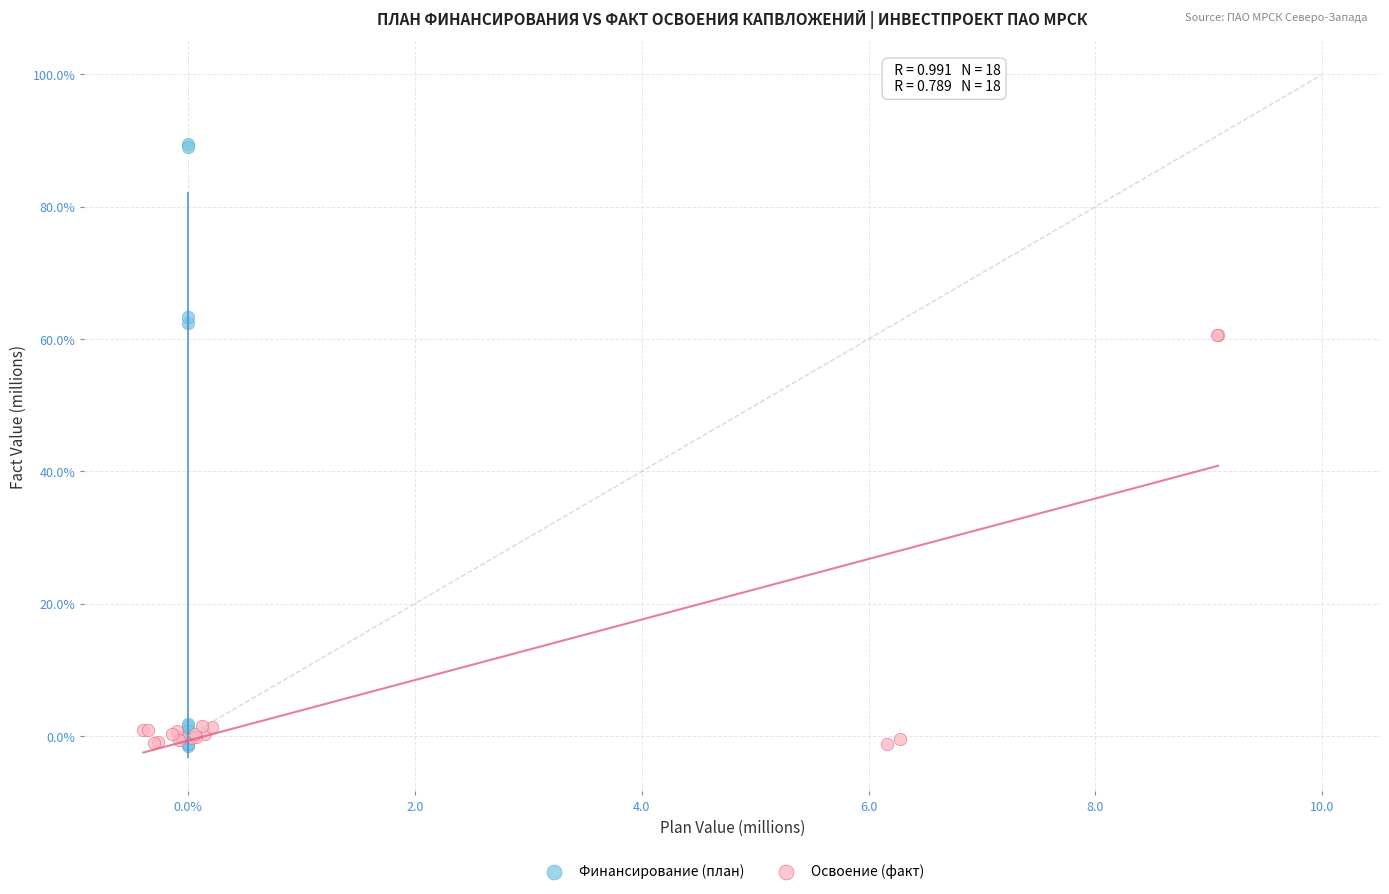

What are all the series names shown in the legend?

Финансирование (план), Освоение (факт)